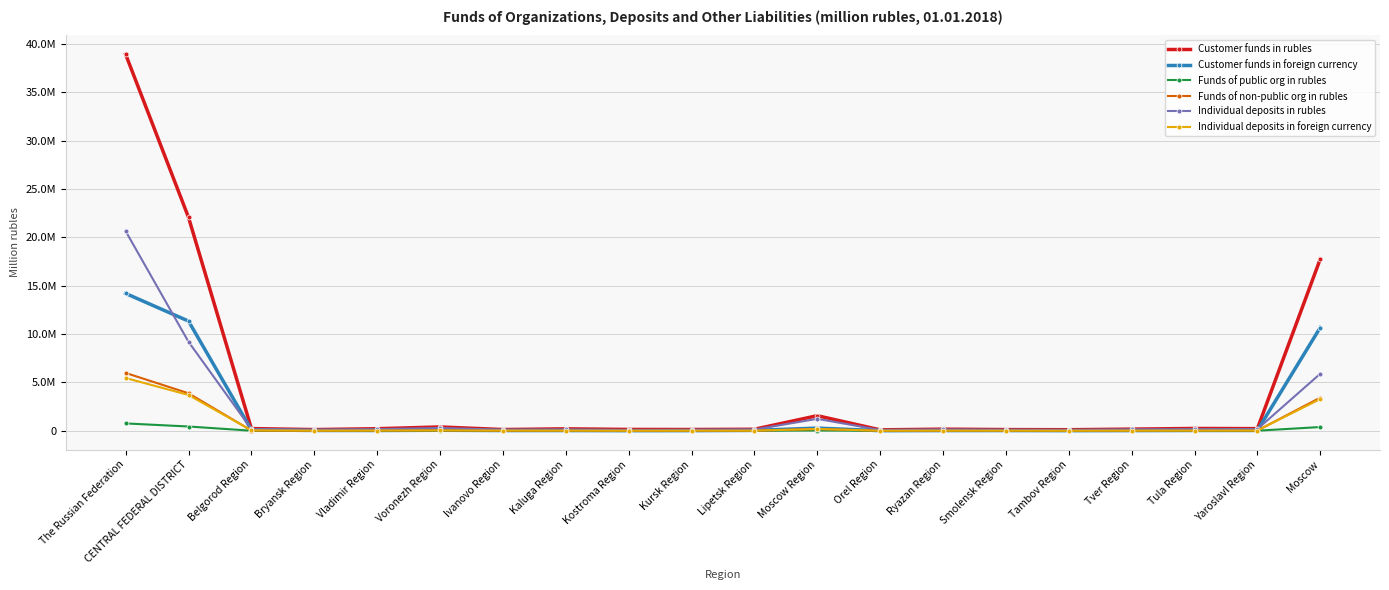

Is the value of Customer funds in foreign currency at Lipetsk Region greater than the value of Customer funds in rubles at Voronezh Region?

No